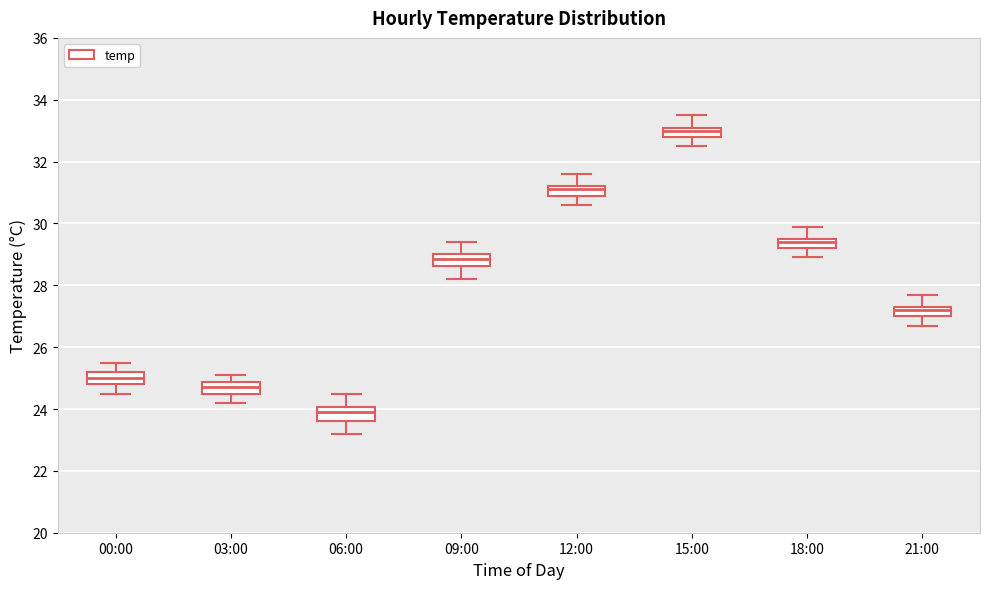

Where does the median line of the box for 18:00 sit on the y-axis? The values are not printed on the chart, so give them approximately, as read against the axis.

29.4